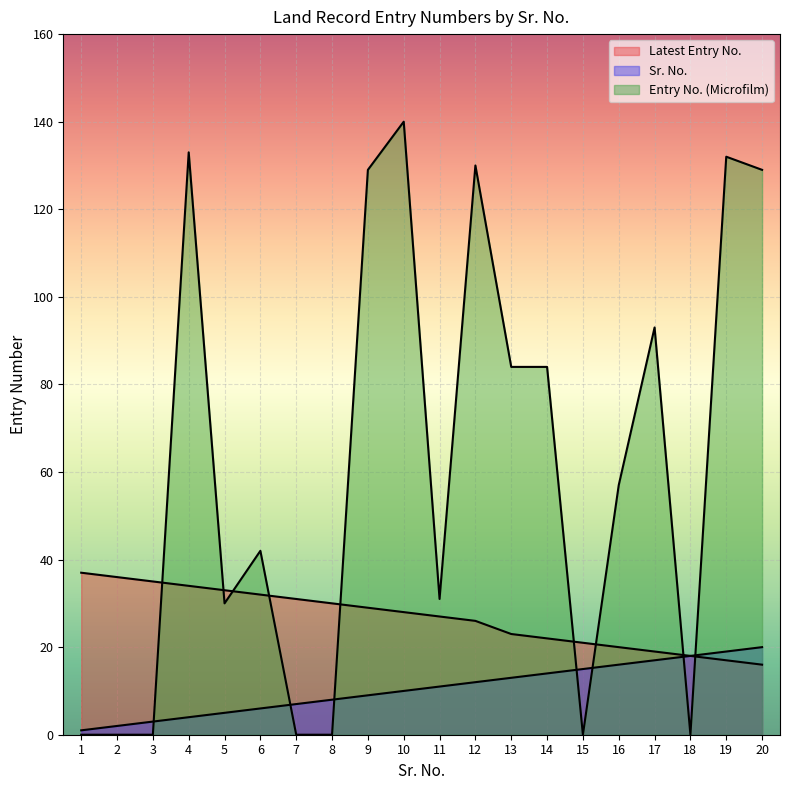

What is the spread (max minus min) of values at 12?

118